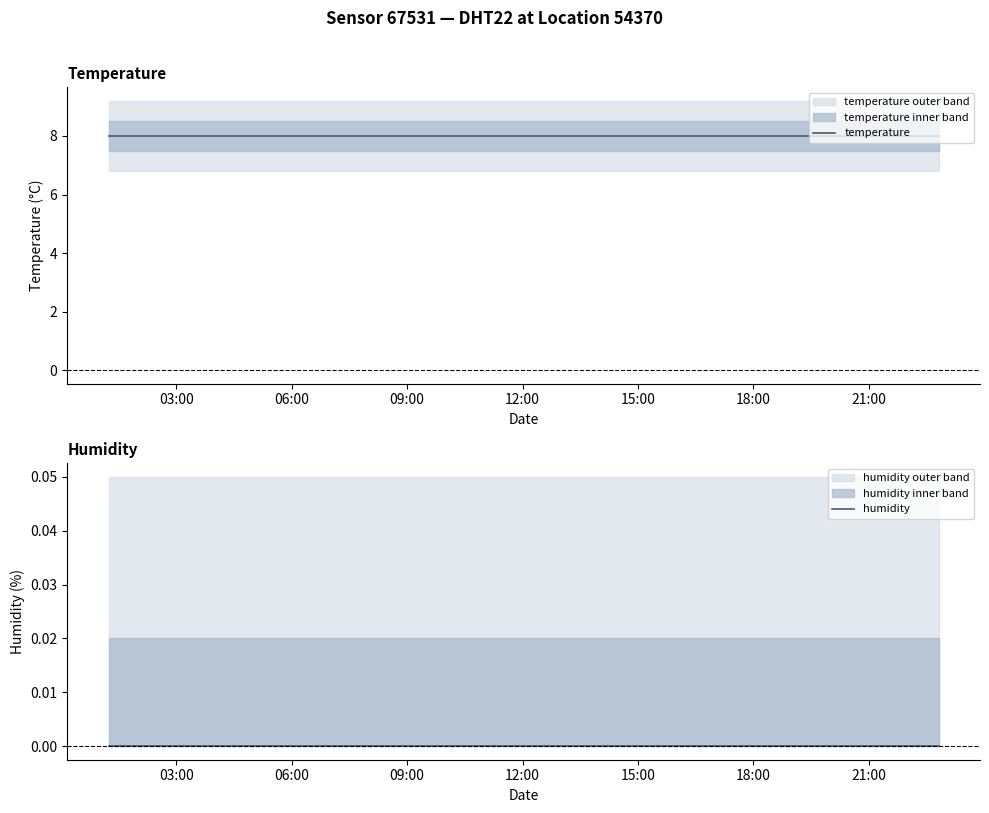

True or false: temperature and humidity cross at least once.

False